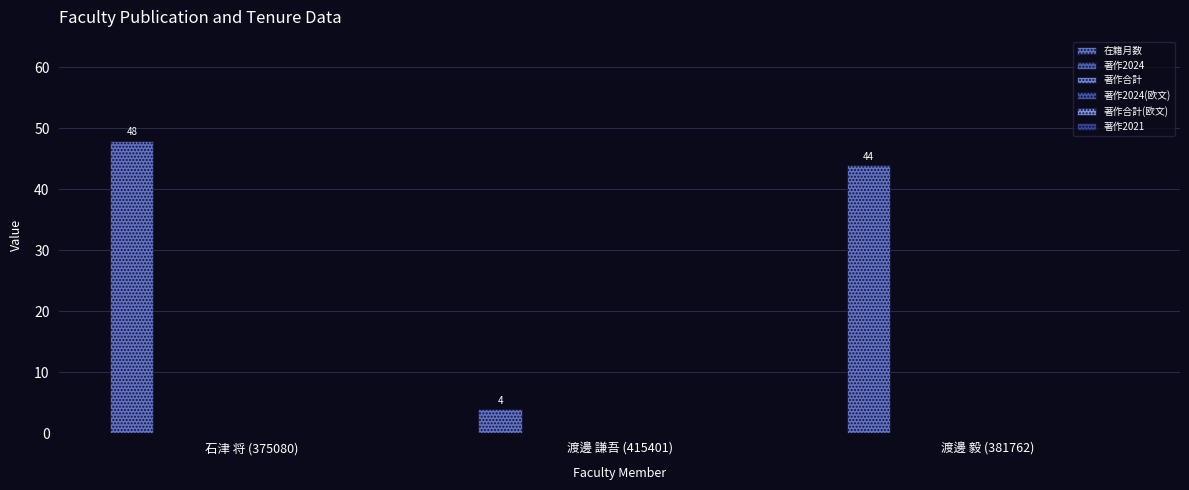

How many categories are shown in the chart?

3